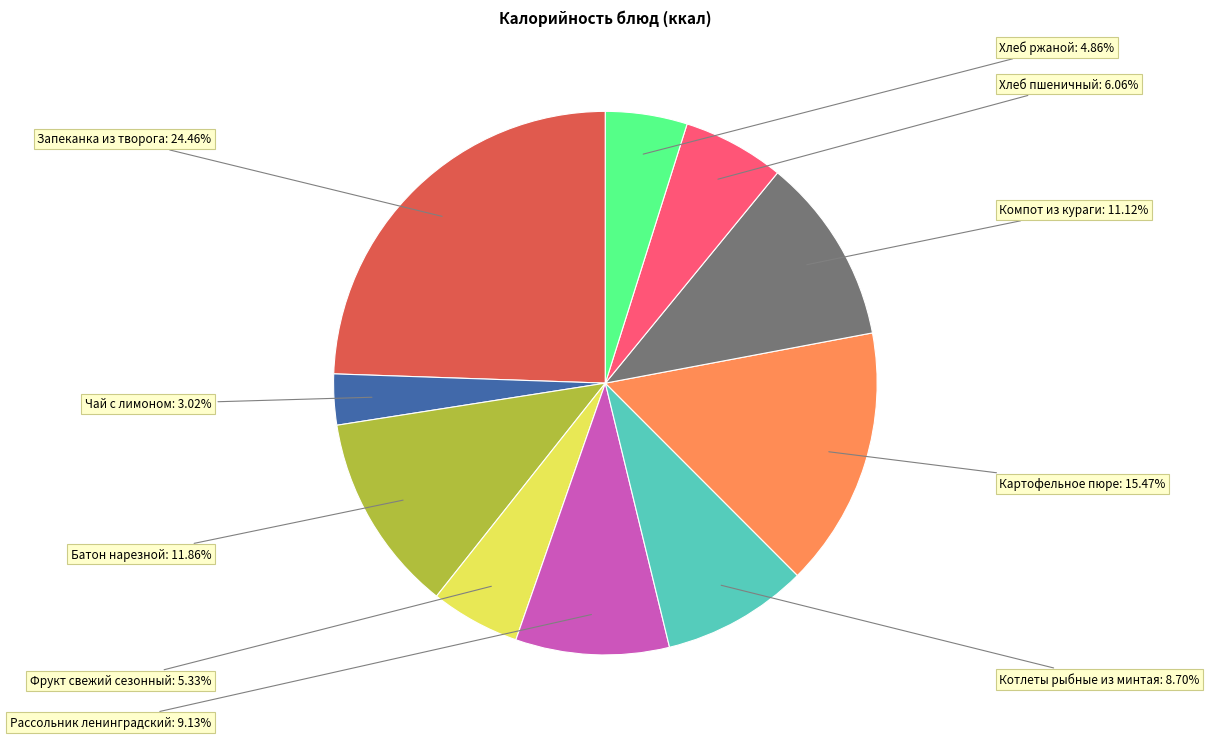

Is there a majority slice in this chart?

No